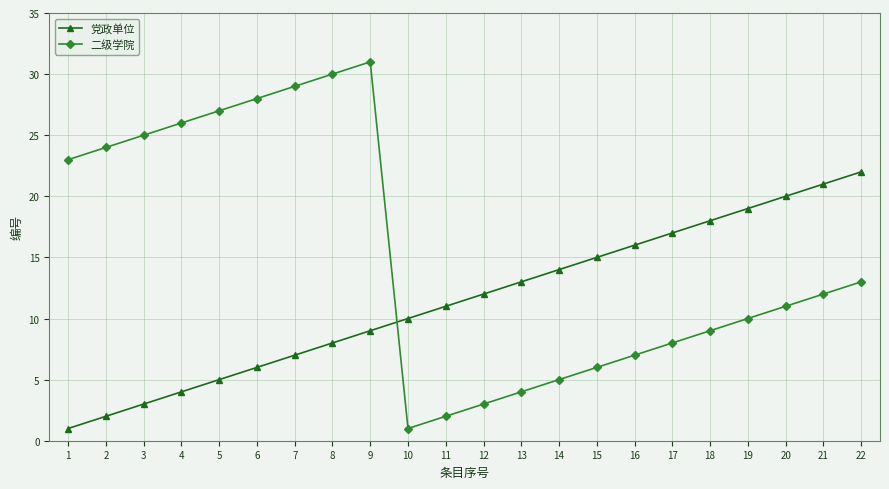

Is it true that 党政单位 equals 13 at 10?

False